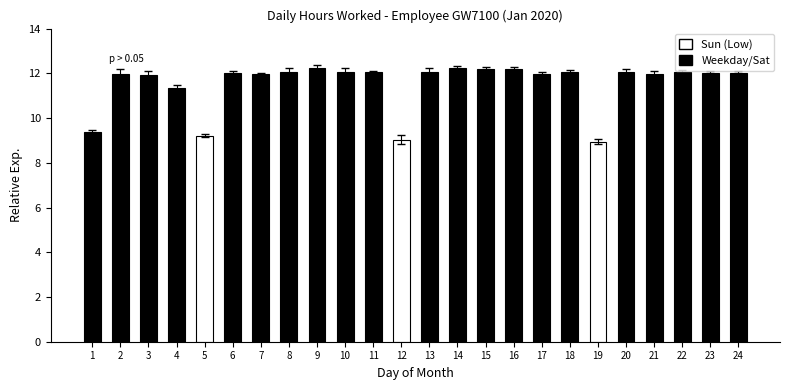

What is the difference between the maximum and minimum values?

3.3